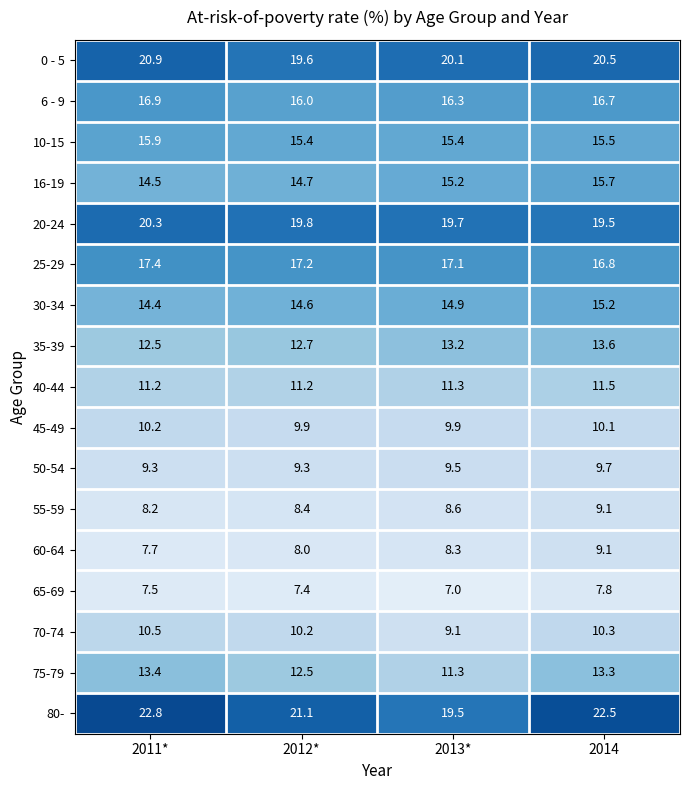

At which category is the sum across all series the highest?

2014